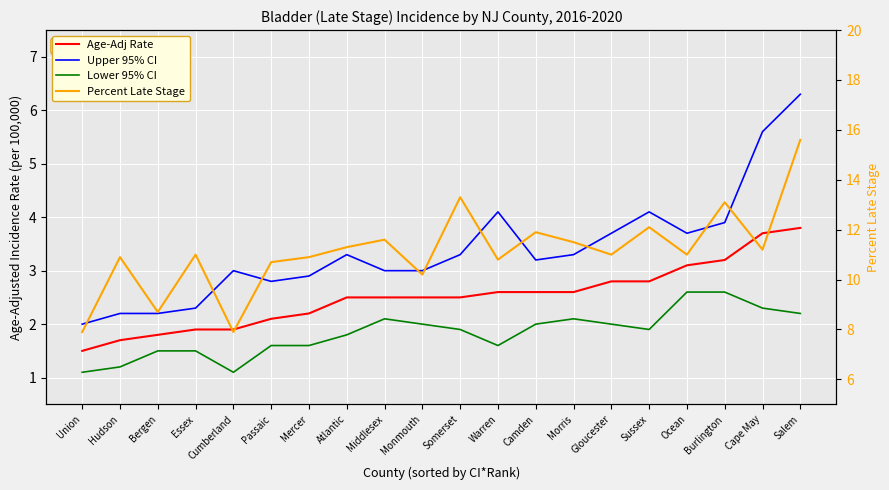

True or false: Lower 95% CI has more than 0 interior local peaks.

True